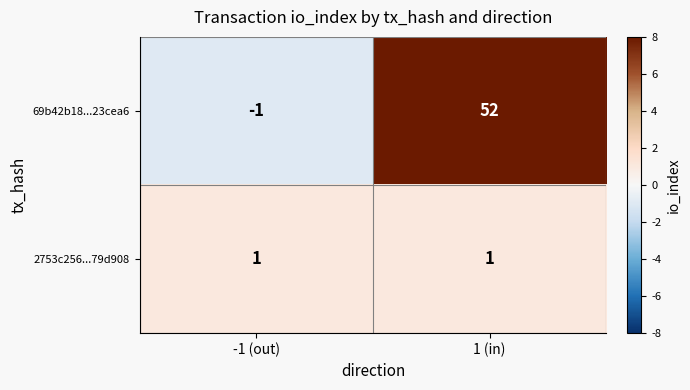

List the series in order of their overall mean, lowest first.

2753c256...79d908, 69b42b18...23cea6